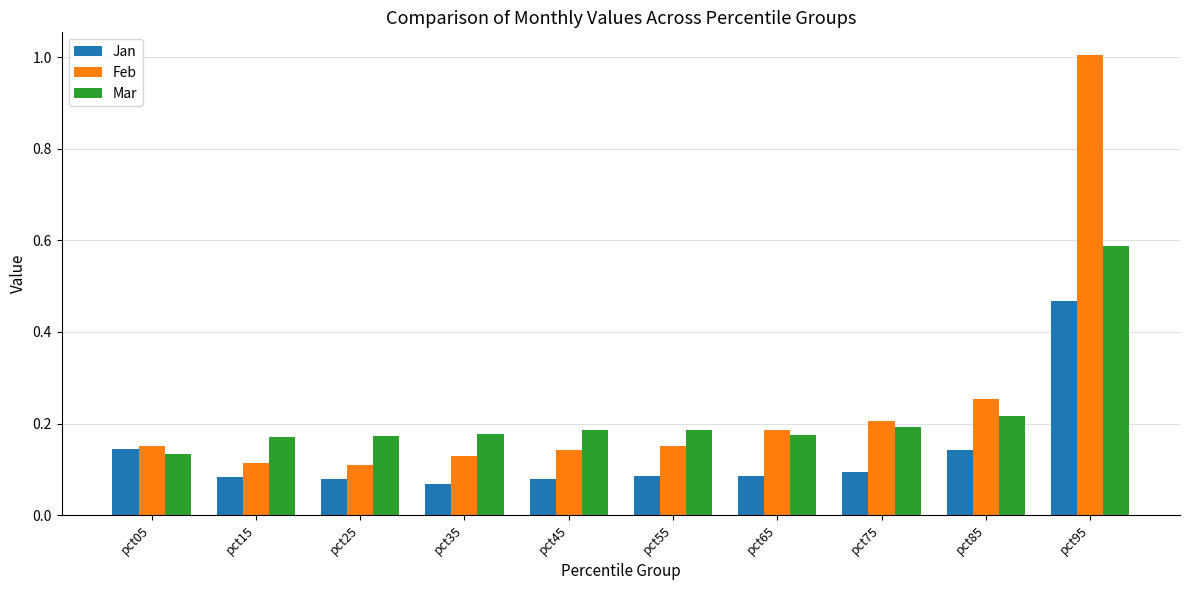

The value of Mar at pct15 is 0.3. True or false?

False